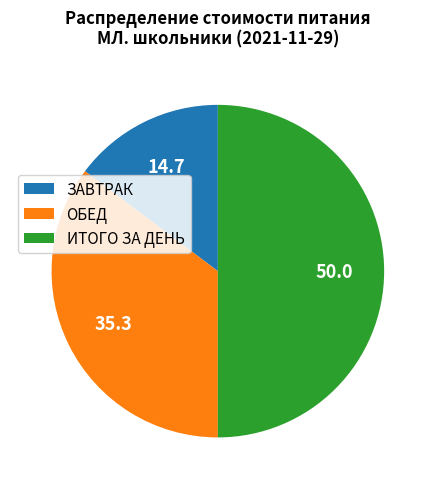

Which slice is the smallest?

ЗАВТРАК